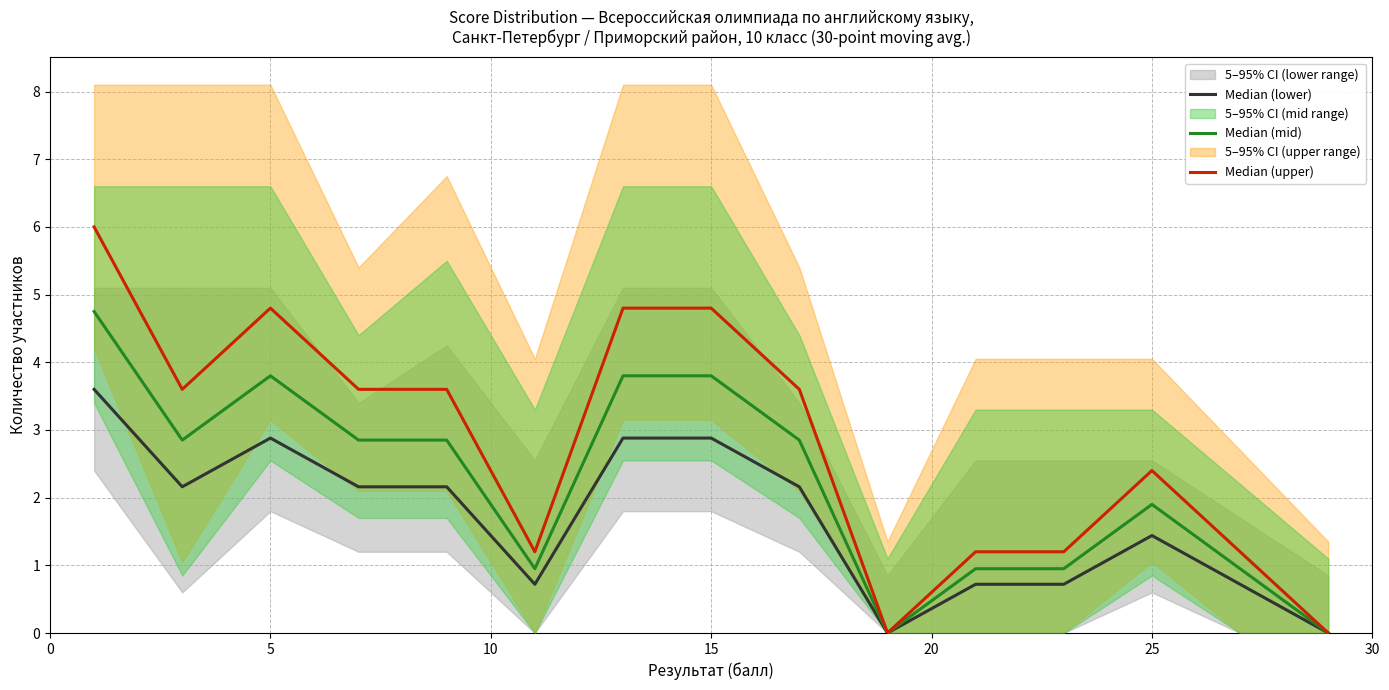

True or false: Median (lower) and Median (mid) intersect in this chart.

False